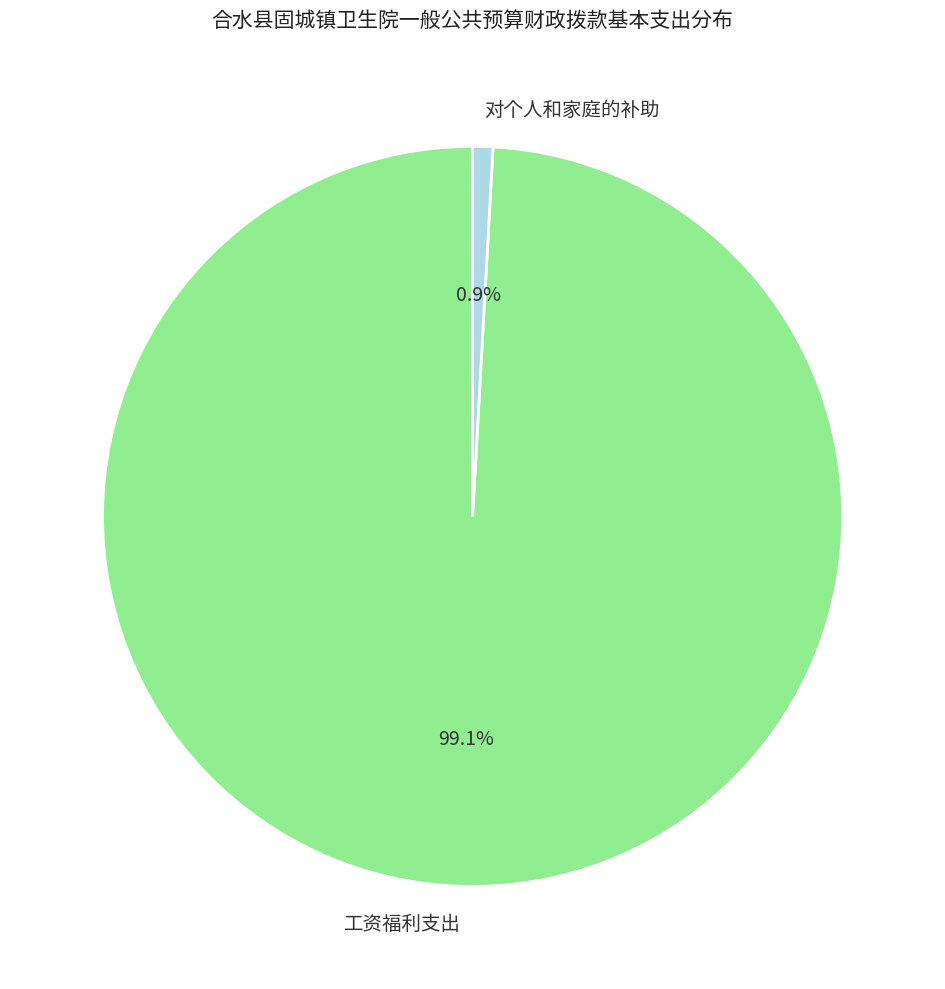

What percentage is NOT represented by 对个人和家庭的补助?

99.1%